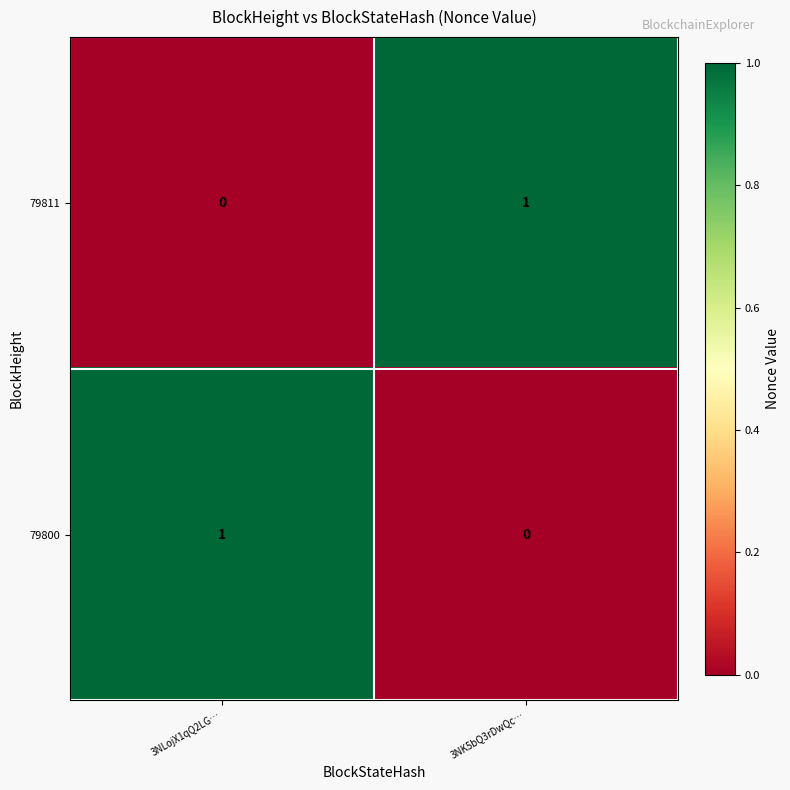

What is the difference between the highest and lowest values at 3NK5bQ3rDwQc…?

1